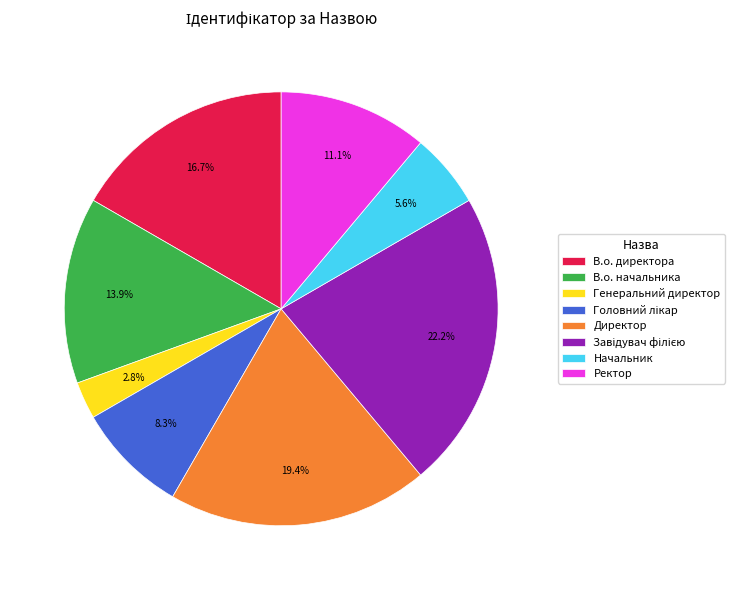

What is the smallest slice in the pie chart?

Генеральний директор